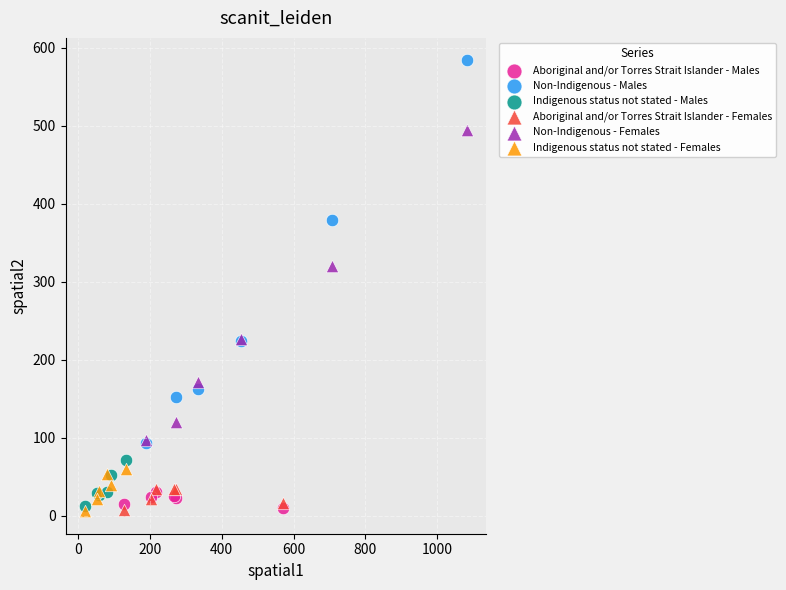

Which series has the widest spread of Y values?

Non-Indigenous - Males